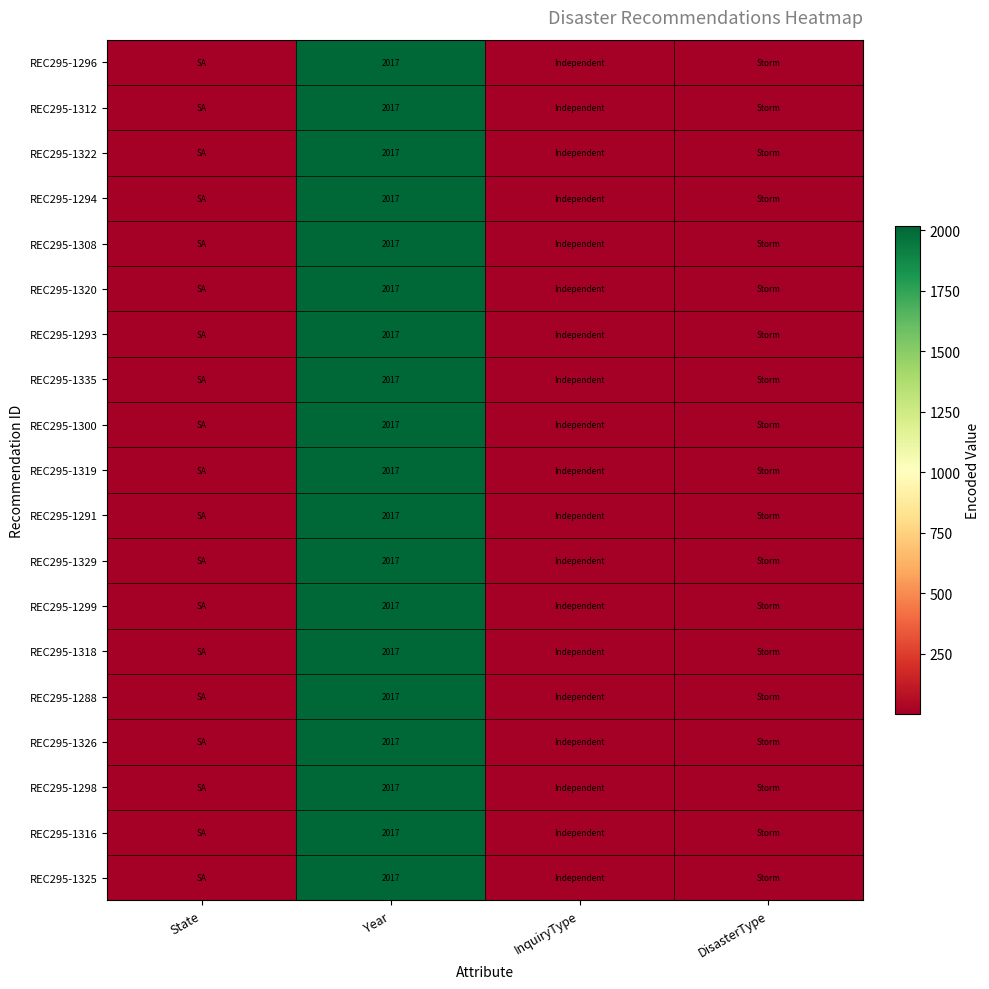

Is it true that REC295-1298 equals 2017 at Year?

True